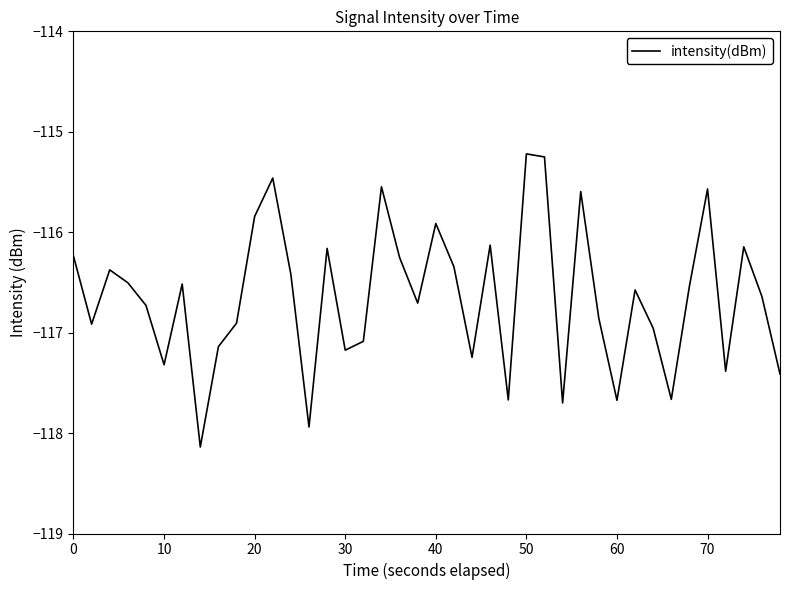

What is the difference between the maximum and minimum values?

2.9